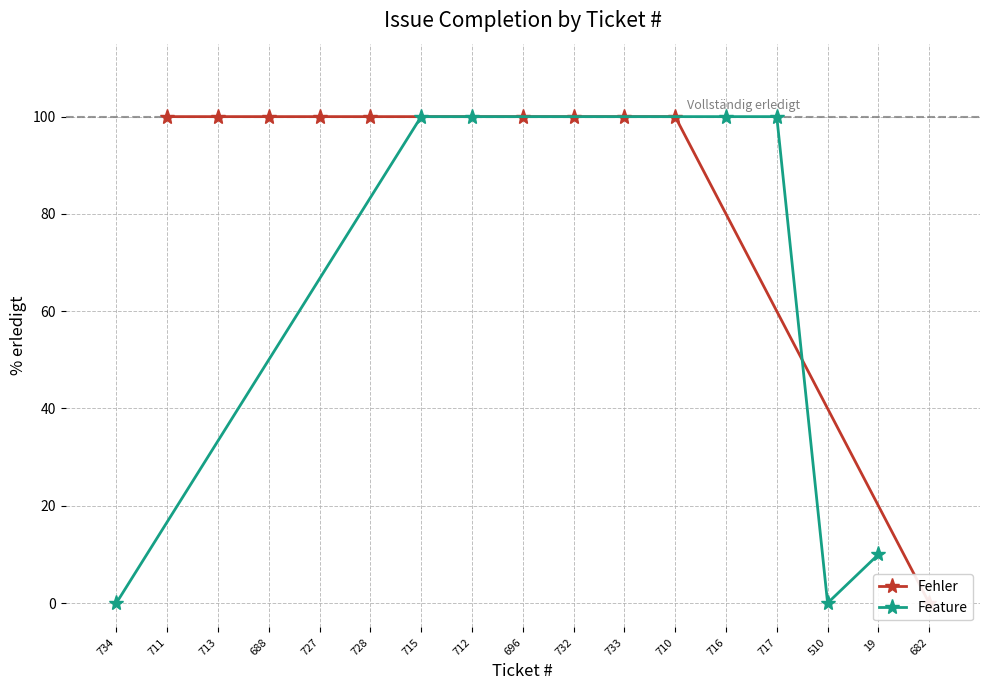

Approximately how many times larger is the value at 696 compared to 717?

1.0